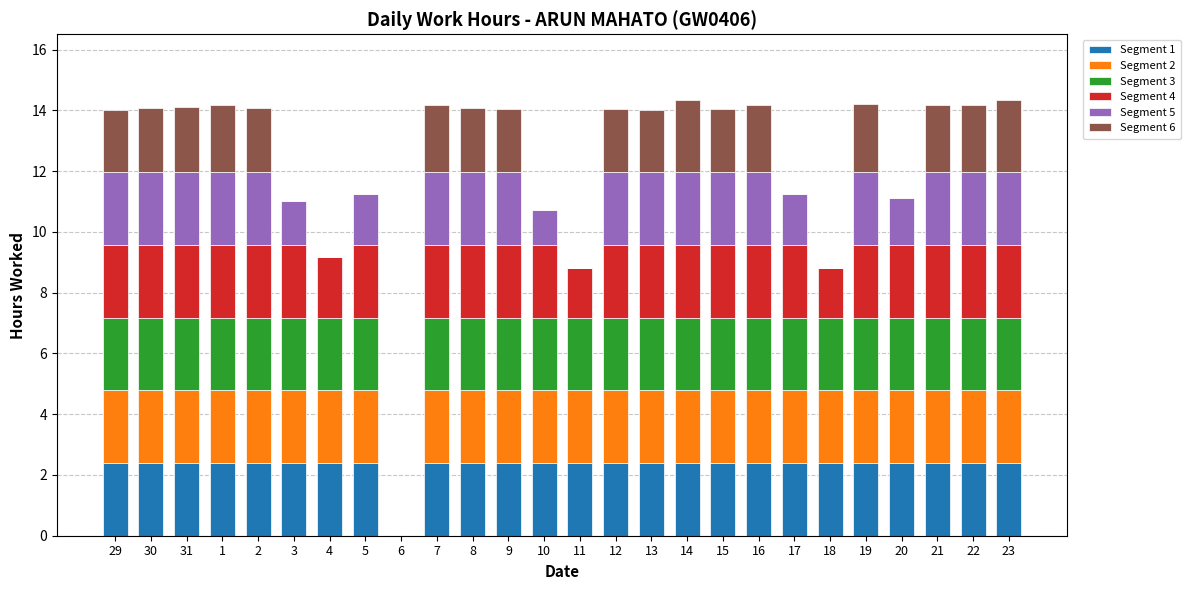

The value of Segment 1 at 6 is 0.0. True or false?

True